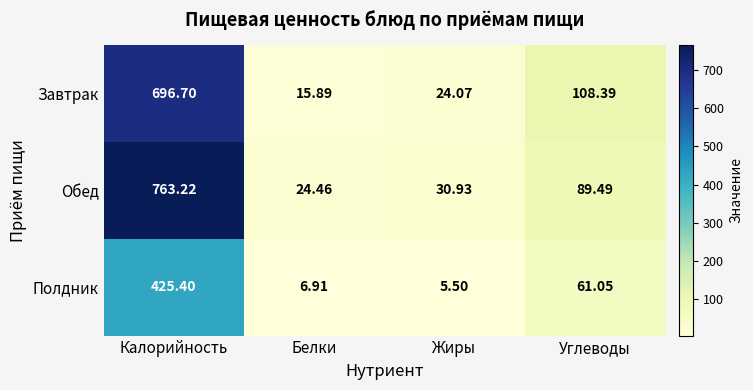

At which category is the sum across all series the highest?

Калорийность